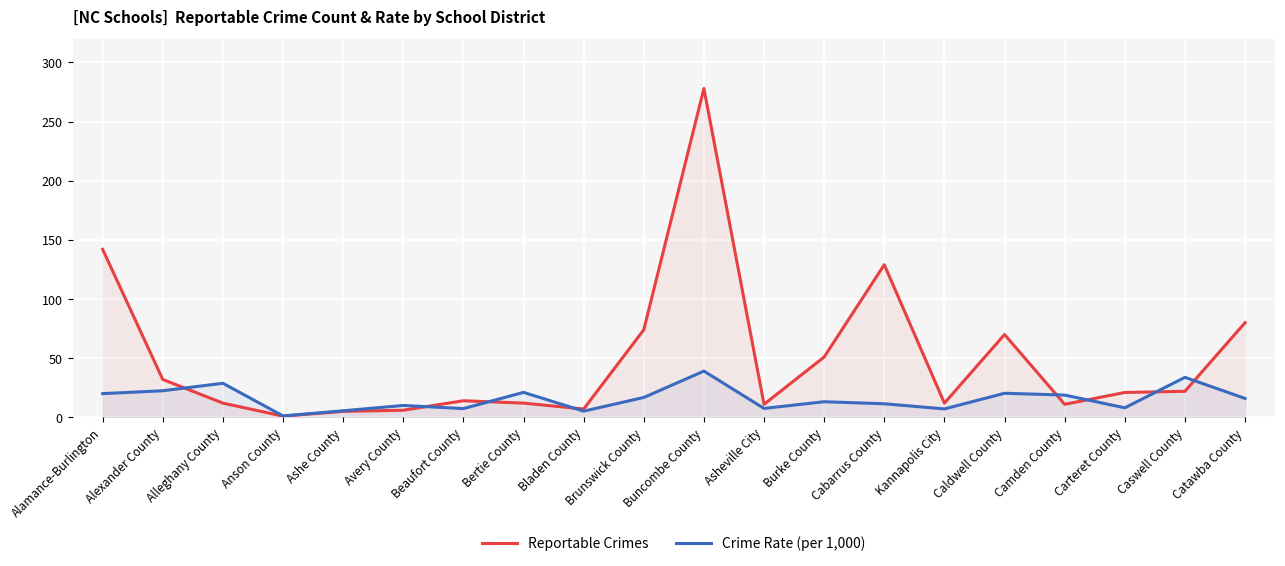

Reading left to right, list all the values displayed in this chart.

Reportable Crimes: 142.0	32.0	12.0	1.0	5.0	6.0	14.0	12.0	7.0	74.0	278.0	11.0	51.0	129.0	12.0	70.0	11.0	21.0	22.0	80.0
Crime Rate (per 1,000): 20.0	22.4	28.8	1.2	5.5	10.0	7.4	21.1	5.2	16.8	39.1	7.5	13.2	11.4	7.1	20.3	18.8	8.0	33.8	16.0